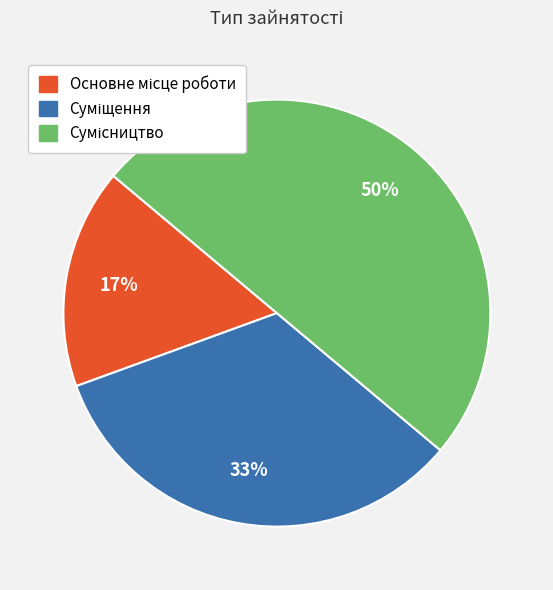

To the nearest percent, what is the difference between the largest and smallest slice percentages?

33%